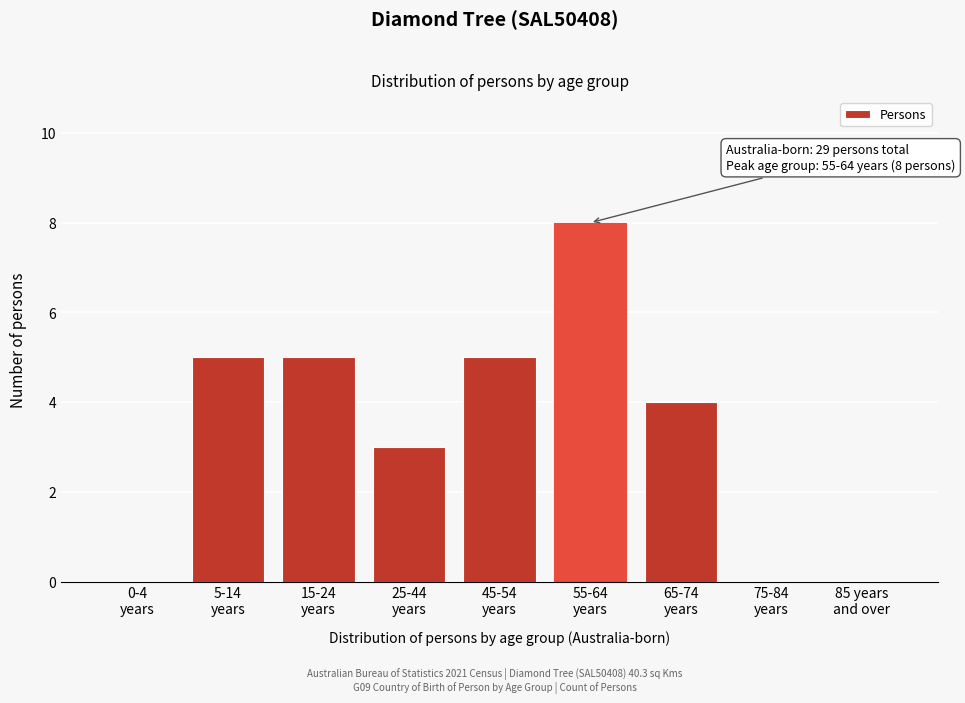

What is the sum of all values?

30